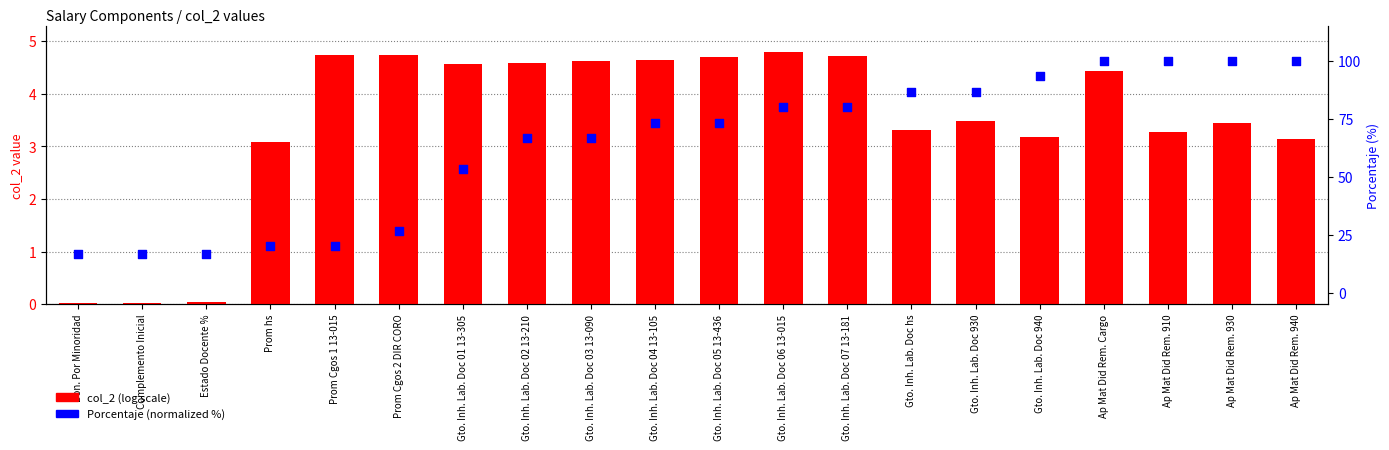

At which category is the sum across all series the highest?

Ap Mat Did Rem. Cargo